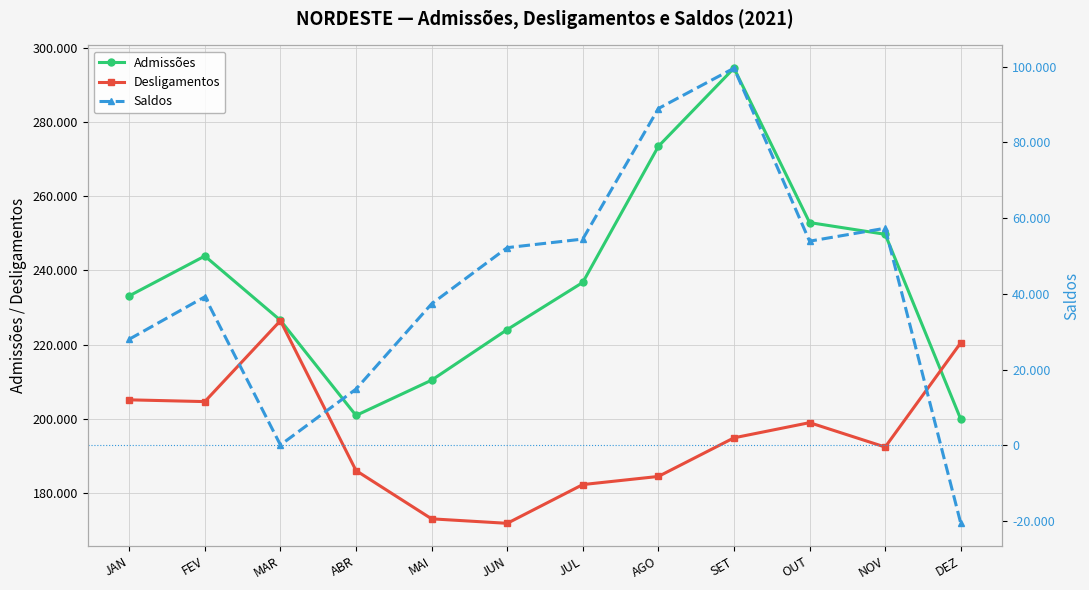

What is the total value across all series at JAN?

466302